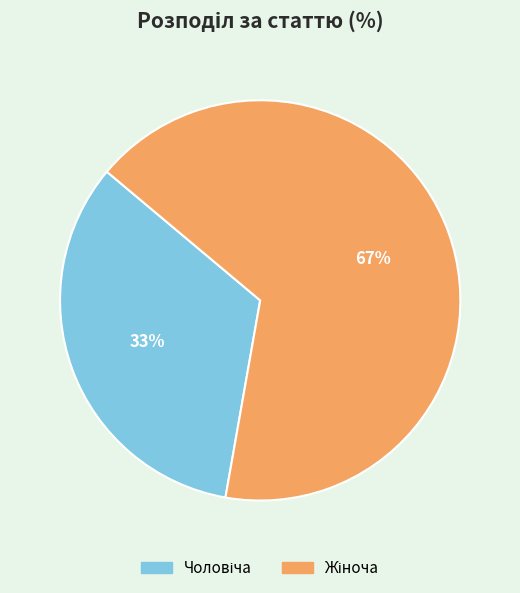

How many segments does this pie chart have?

2